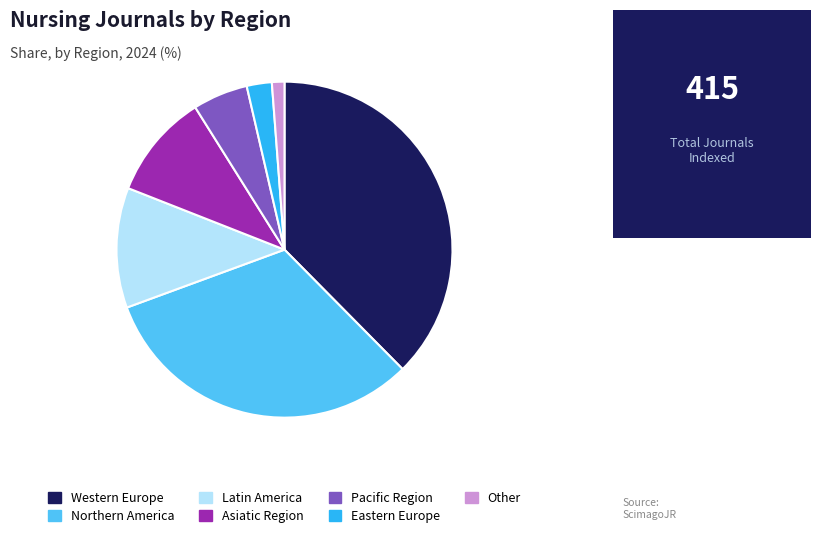

Which category has the biggest portion of the pie?

Western Europe